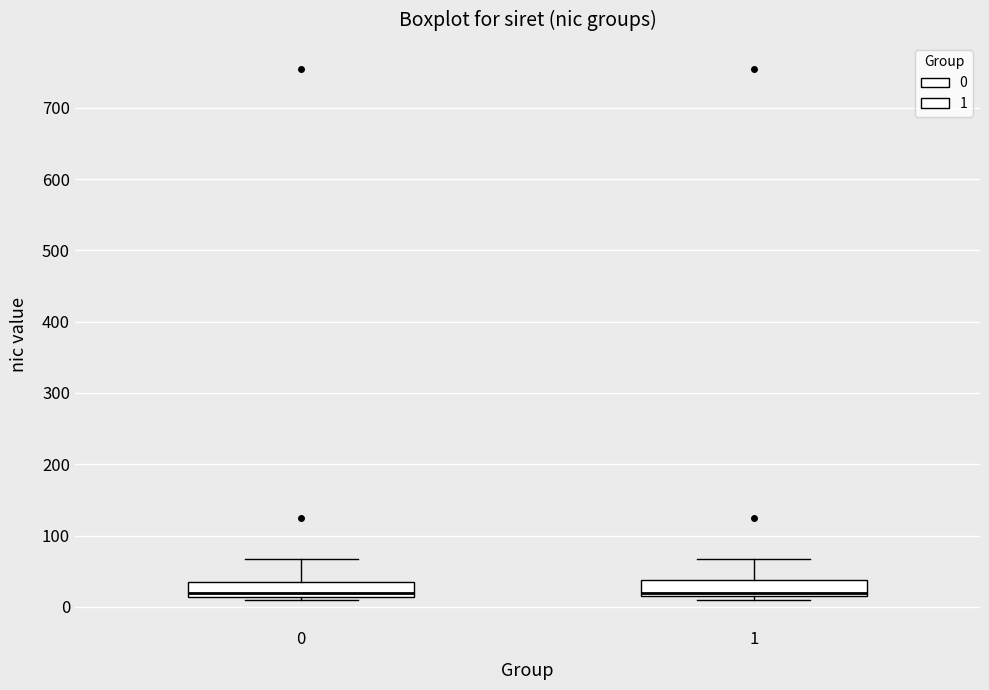

Reading left to right, read every box against the y-axis: the position of its median line, the range the box covers, and the ends of its whiskers. The values are not printed on the chart, so give them approximately, as read against the axis.

0: median 20, box 10 to 40, whiskers 10 (just below the box's lower edge) to 70
1: median 20 (just above the box's lower edge), box 20 to 40, whiskers 10 to 70